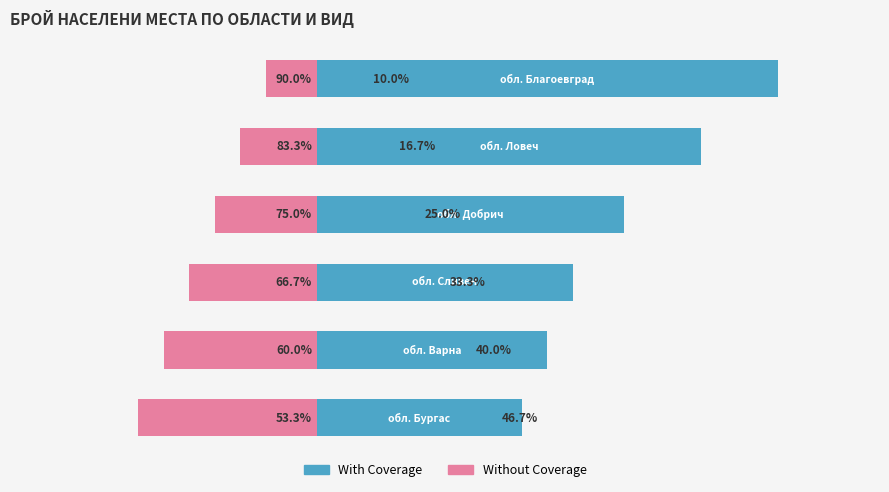

At 5, list the series in order from smallest to largest.

Without Coverage, With Coverage